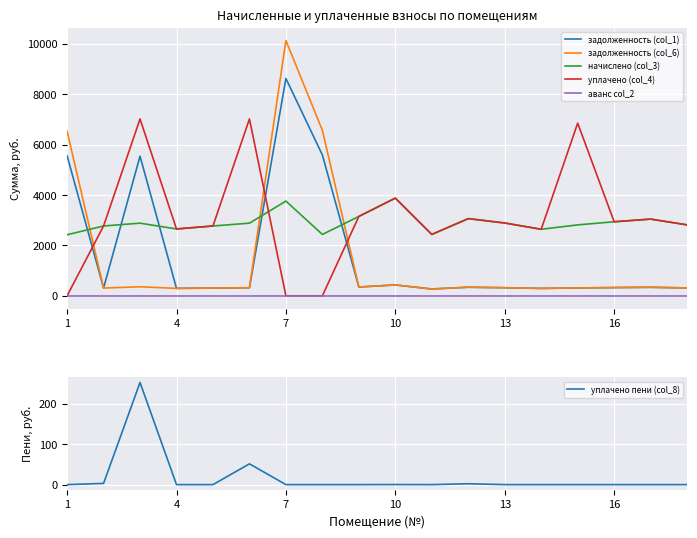

What is the spread (max minus min) of values at 10?

2651.7